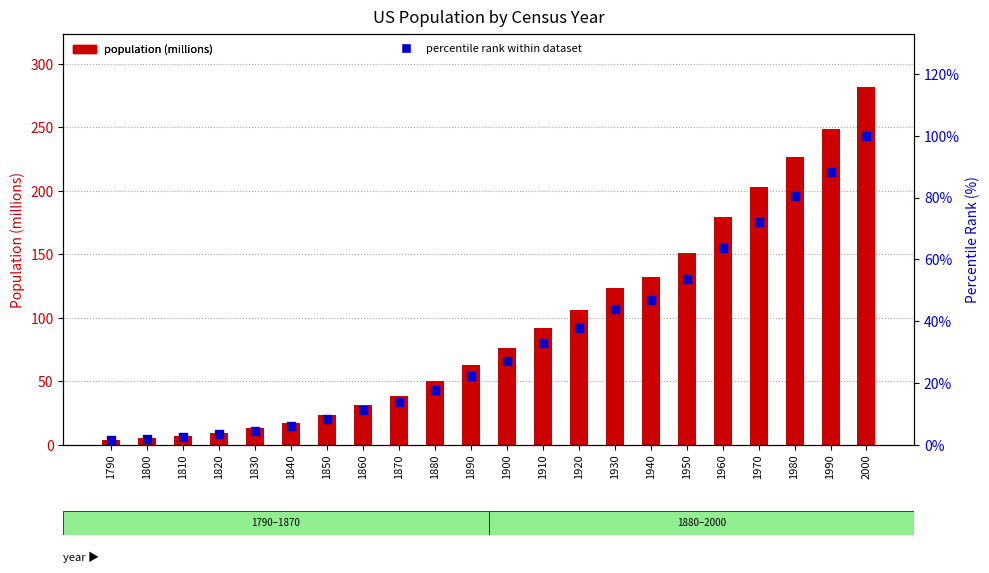

Which series has the largest total across all categories?

population (millions)